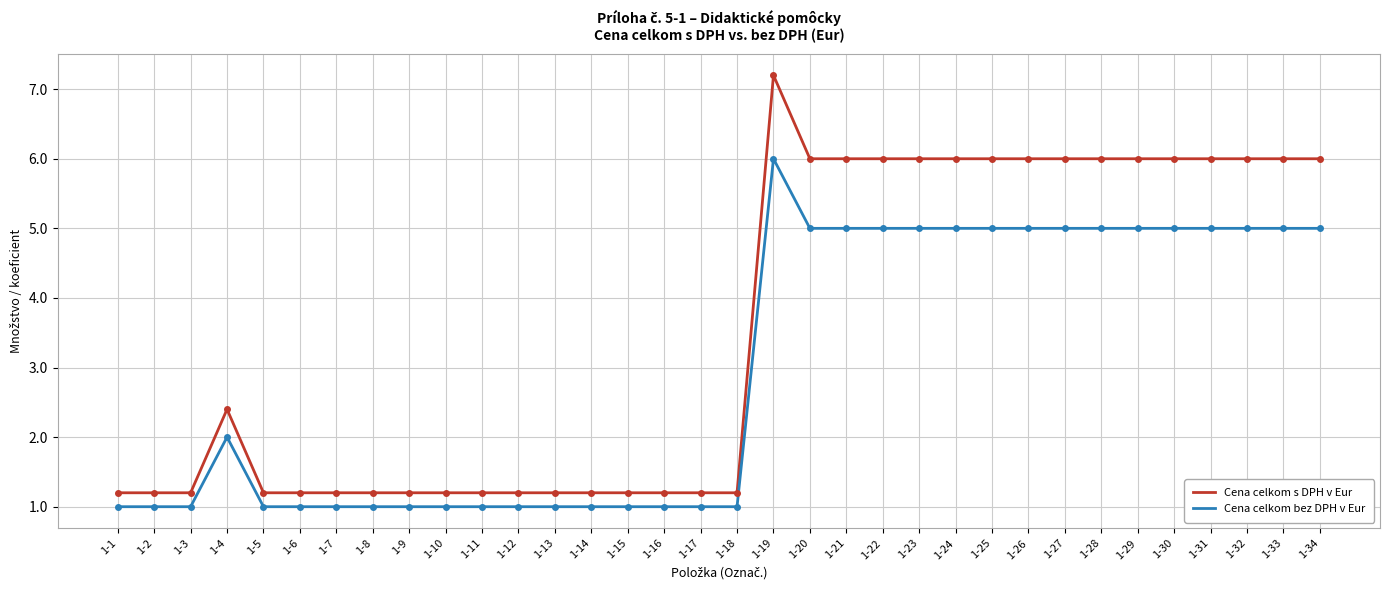

Count the number of data series in this chart.

2